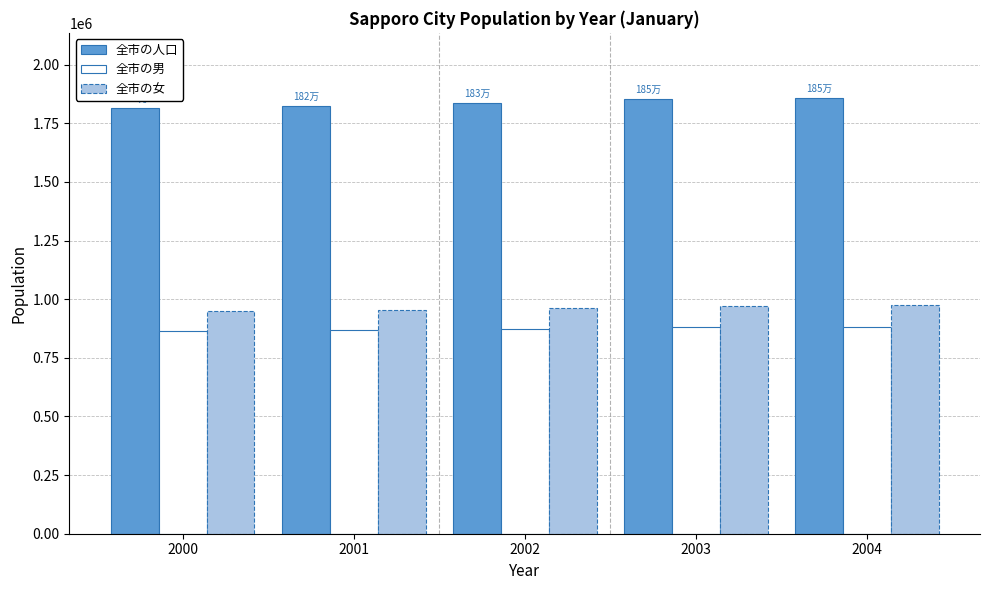

Which series has the largest total across all categories?

全市の人口